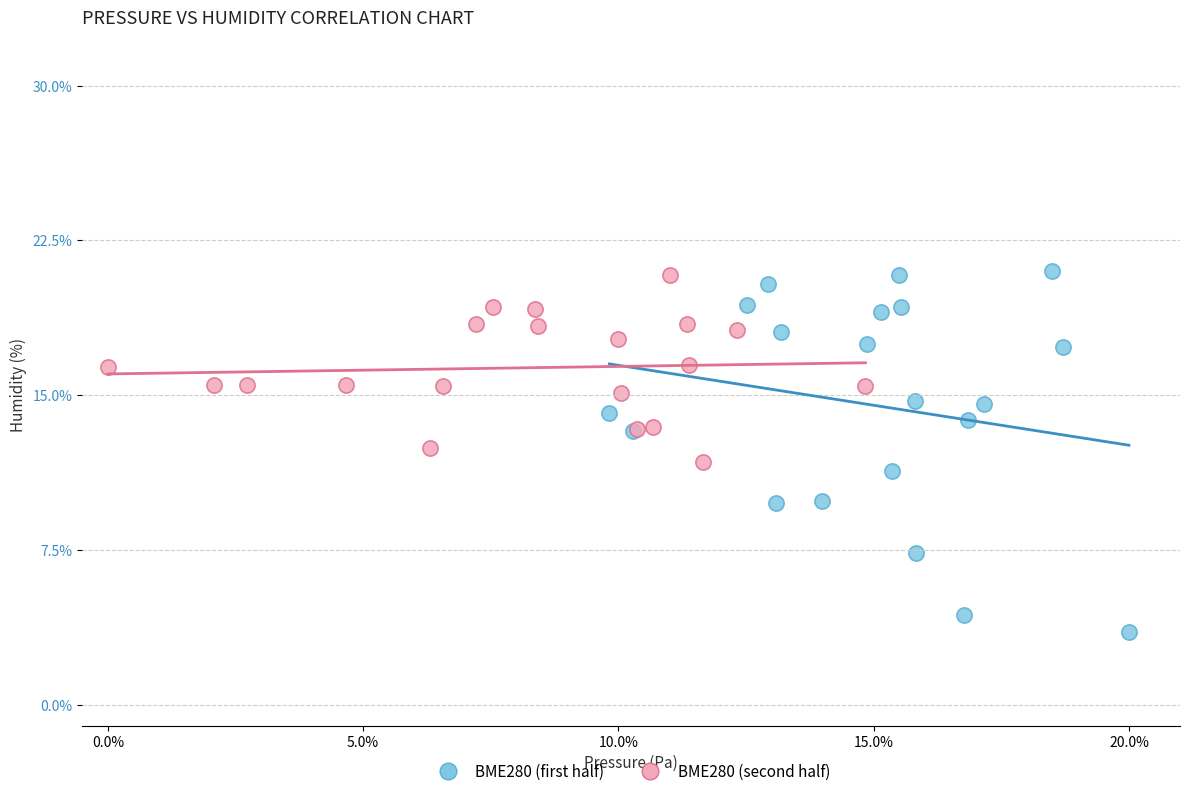

Which series has the widest spread of Y values?

BME280 (first half)